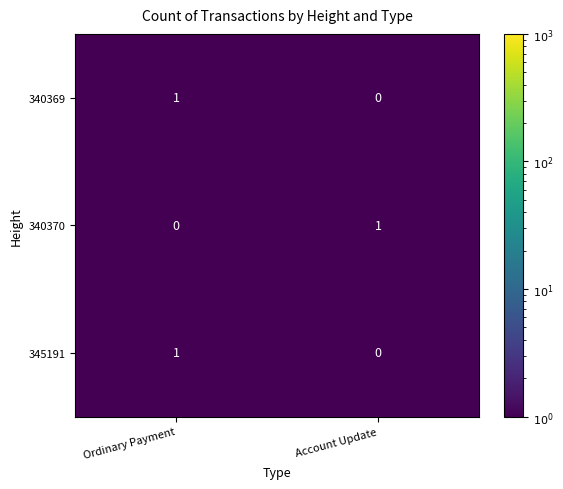

Reading right to left, extract all data points from this chart.

340369: 0	1
340370: 1	0
345191: 0	1